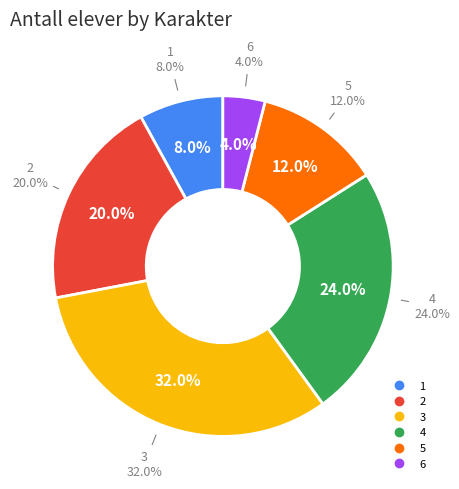

To the nearest percent, what is the average slice percentage?

17%